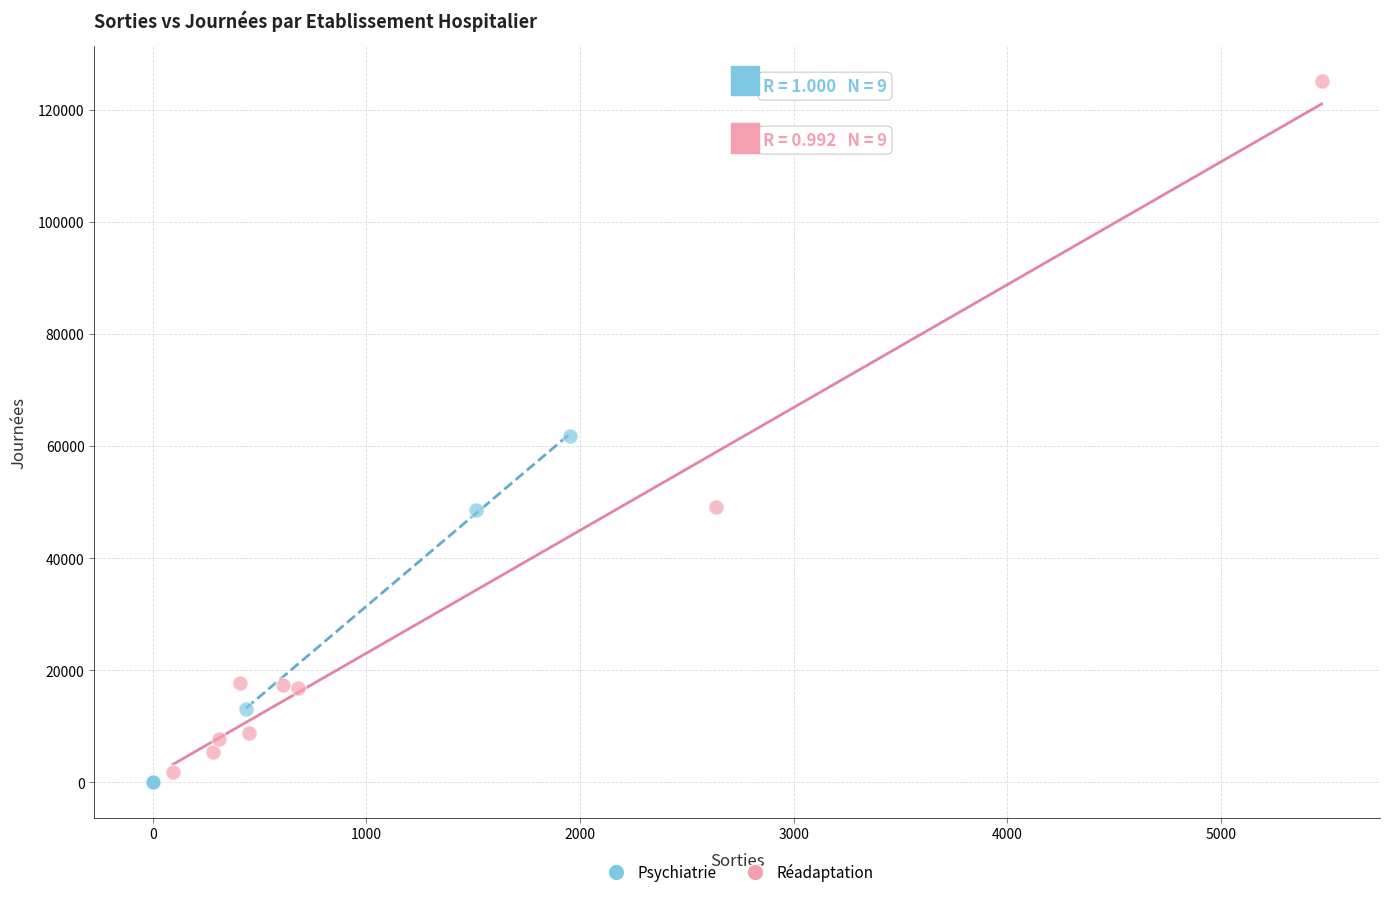

Which series contains the highest Y value?

Réadaptation